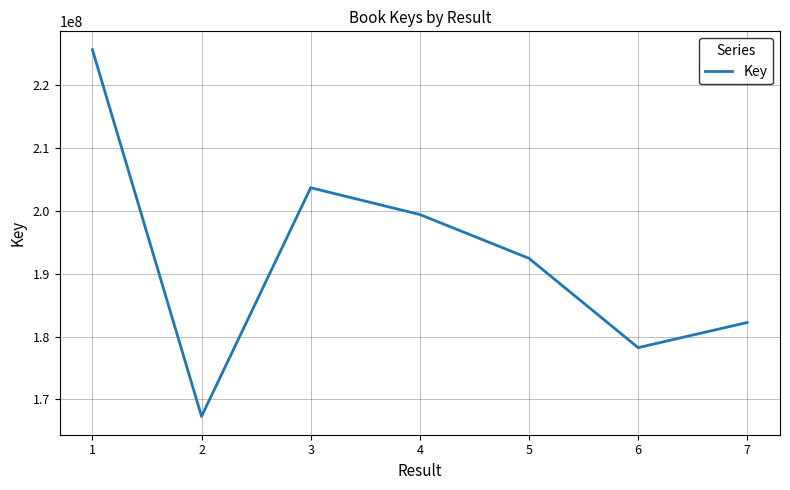

Reading right to left, extract all data points from this chart.

7=182239111	6=178241577	5=192437706	4=199398869	3=203660925	2=167313779	1=225604627